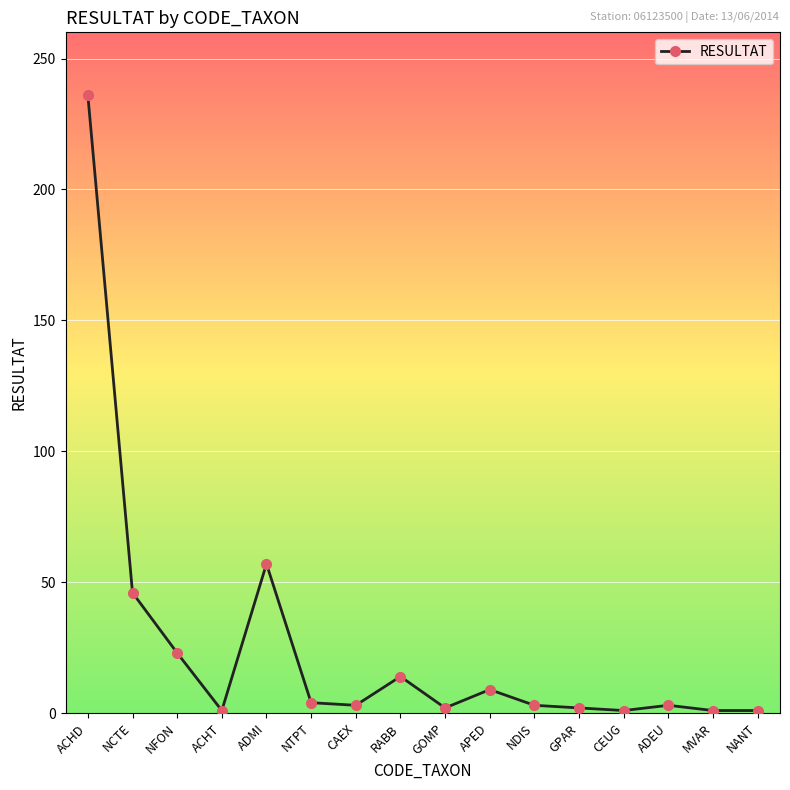

What is the difference between the maximum and second lowest values?

235